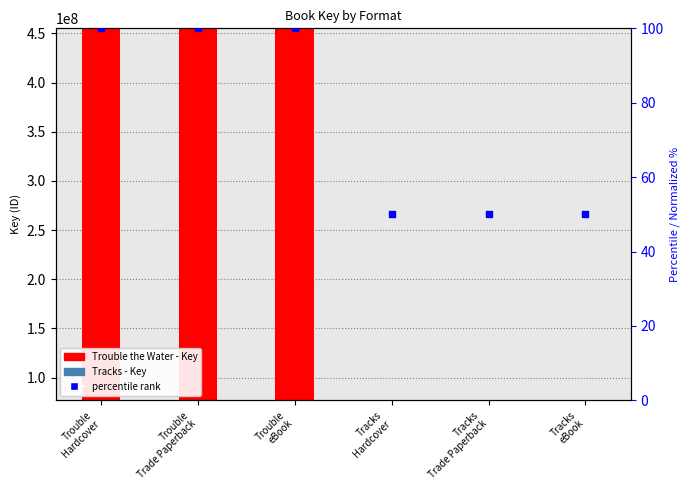

What is the ratio of the value at Trouble
eBook to the value at Trouble
Hardcover?

1.0